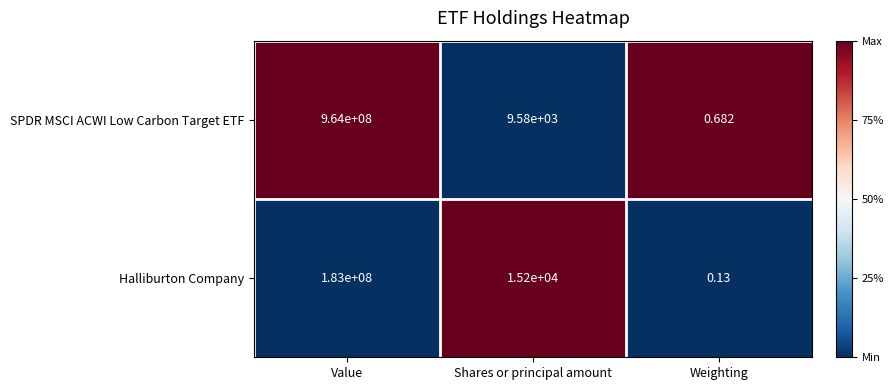

Where does the SPDR MSCI ACWI Low Carbon Target ETF series first go above 9580?

Value